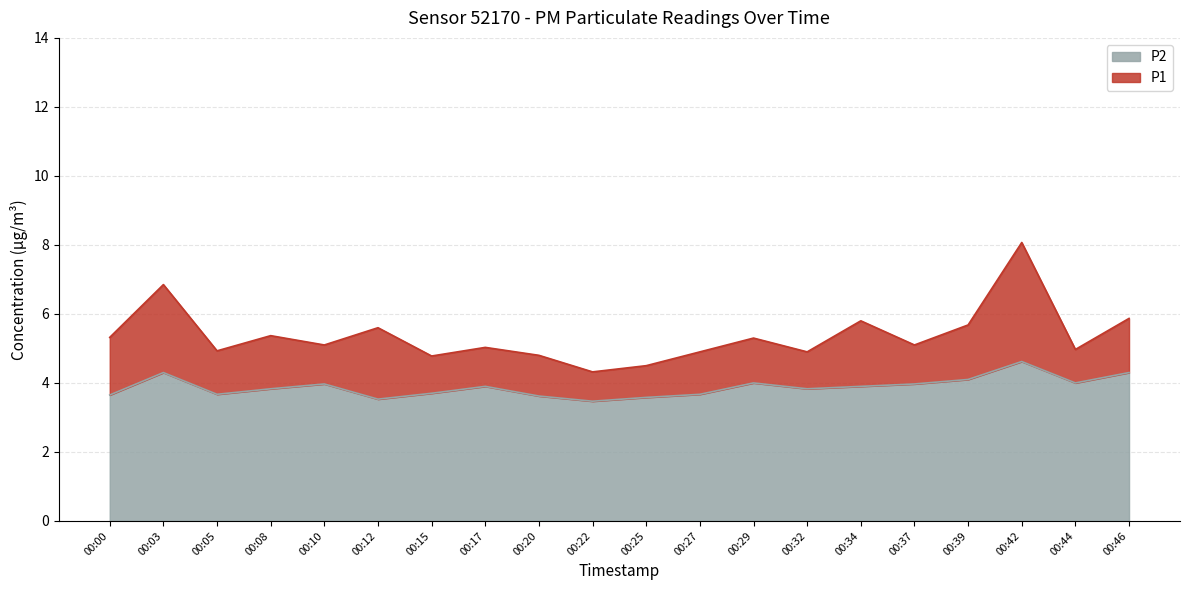

Does the chart display data point markers on the line(s)?

No